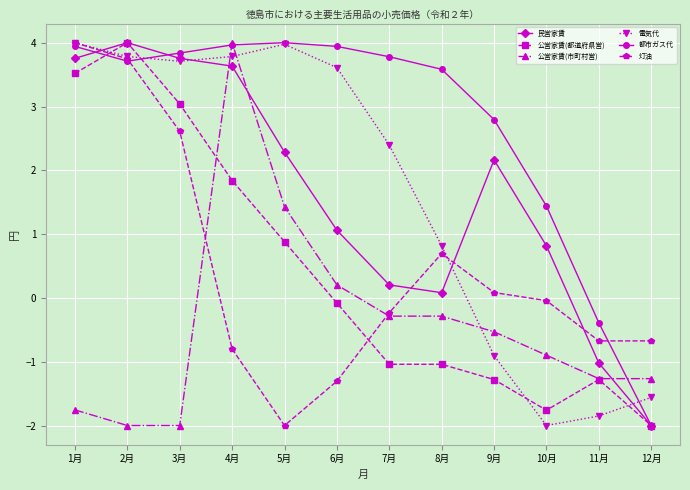

Where do 民営家賃 and 公営家賃(市町村営) first cross each other?

3月 and 4月